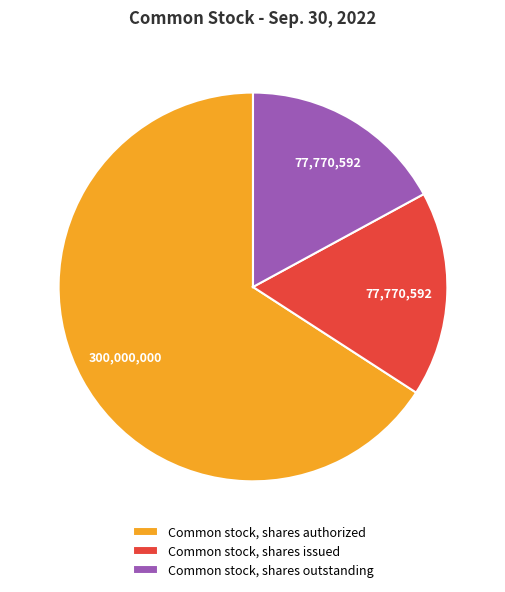

Is it true that Common stock, shares authorized is 74% of the pie?

False